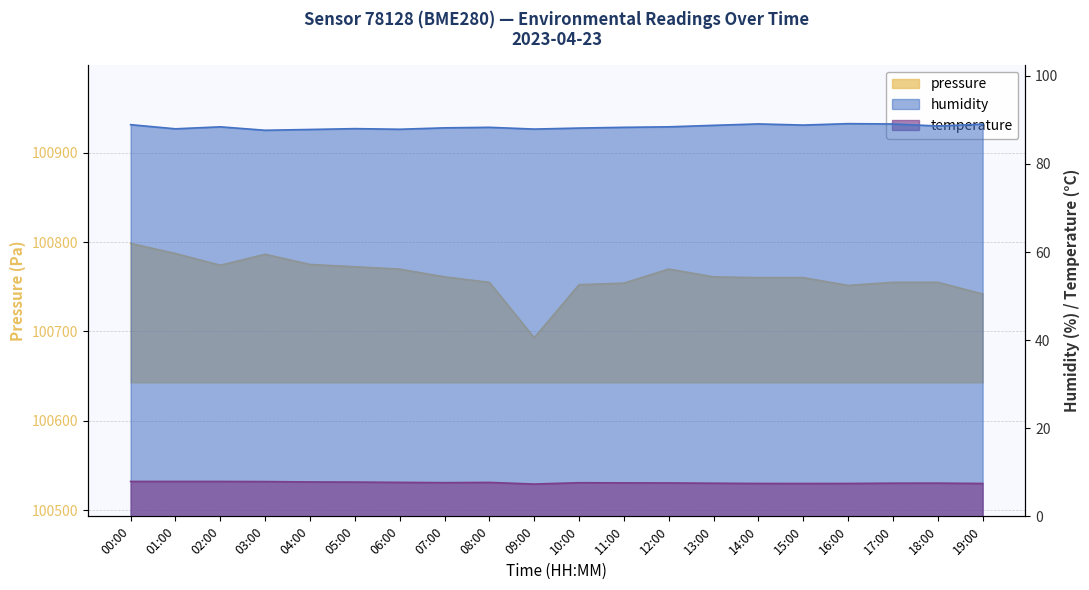

Which series has the widest spread of values?

pressure